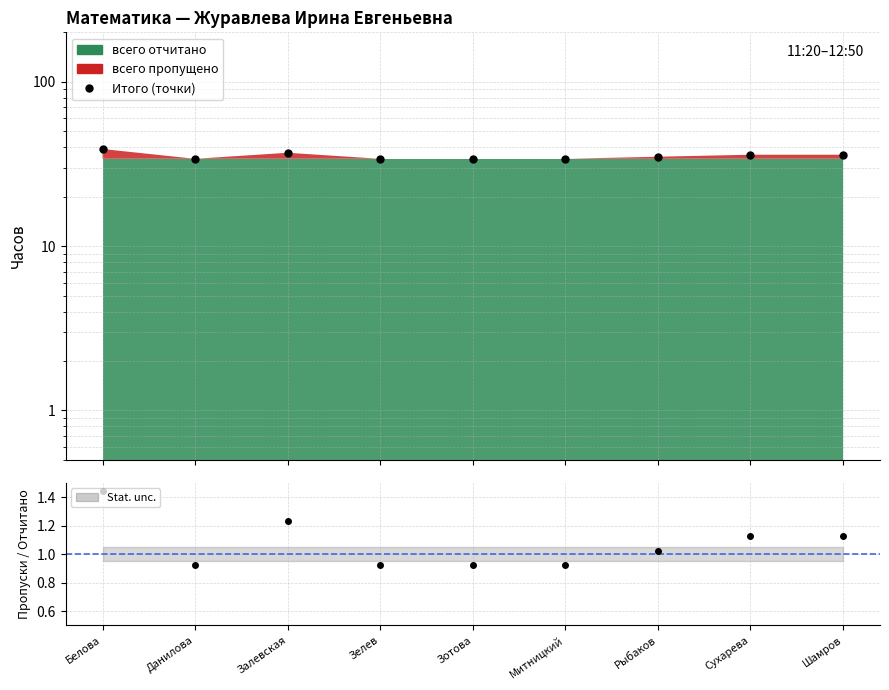

What is the maximum value shown in the chart?

39